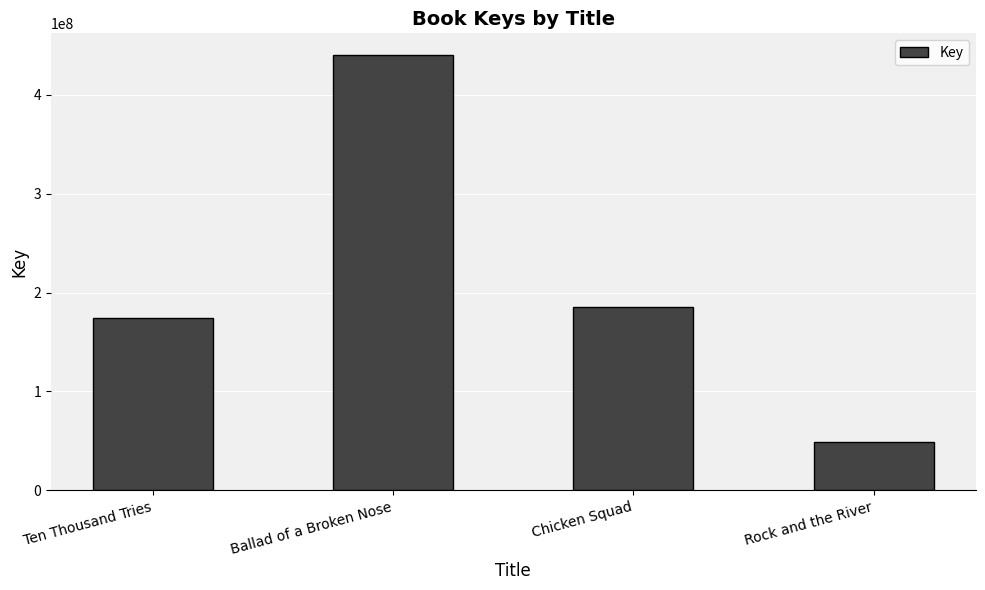

Reading left to right, what are all the values shown in this chart?

Ten Thousand Tries=174026030	Ballad of a Broken Nose=440380545	Chicken Squad=185265227	Rock and the River=48551525